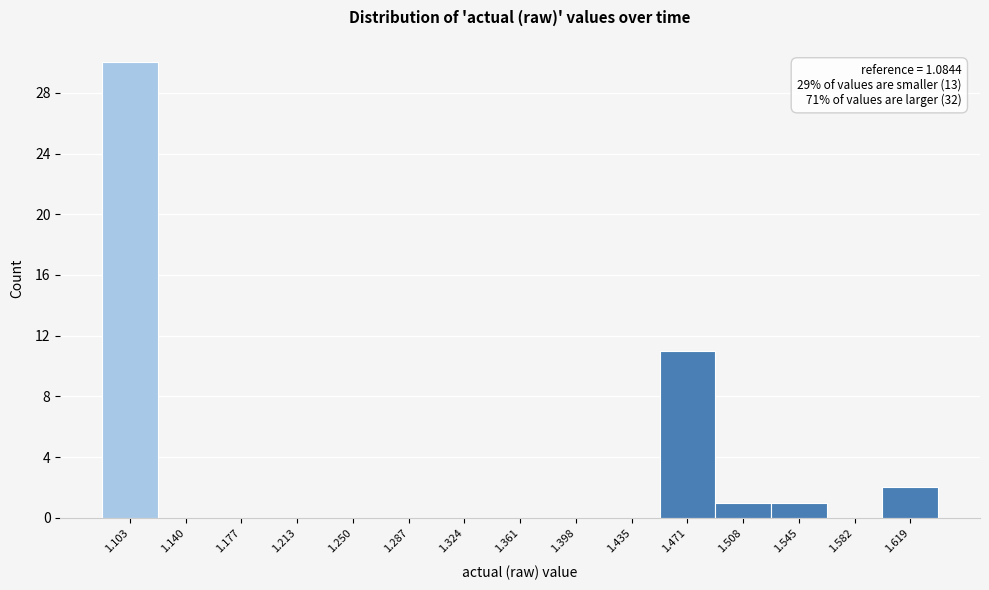

Over which range of the x-axis is the bar tallest?

1.085 to 1.120